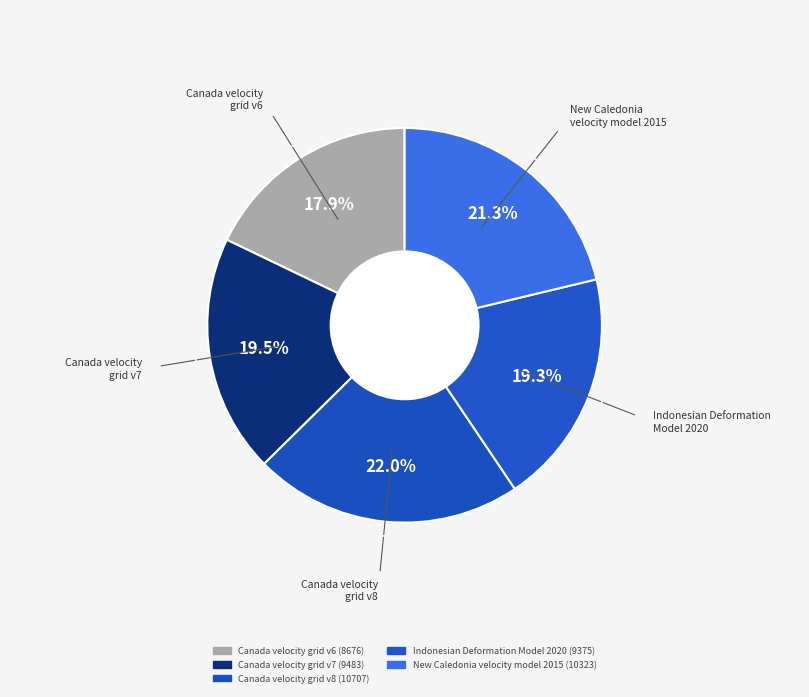

How many segments does this pie chart have?

5